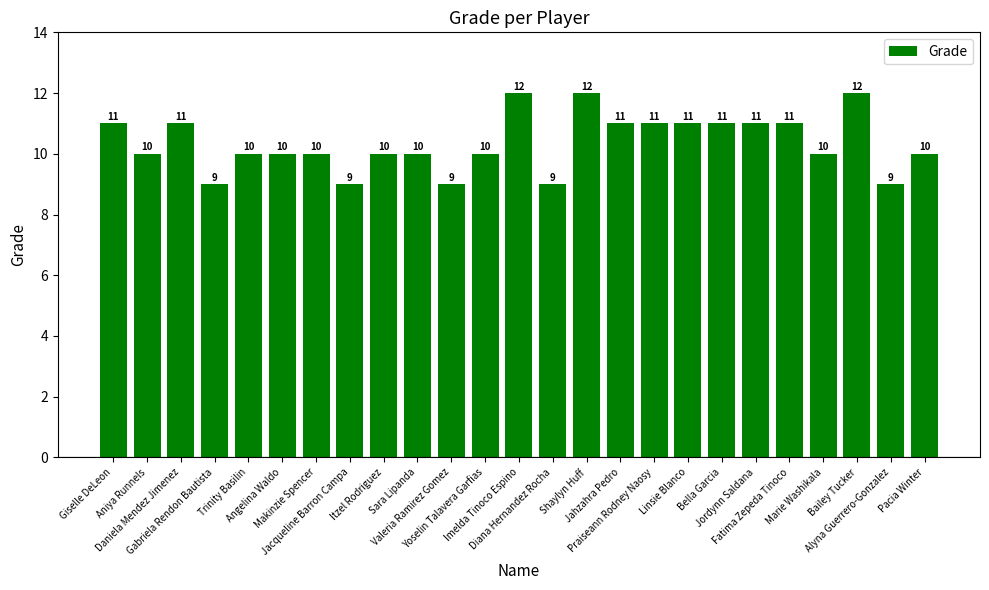

The chart shows a value of 11 at Linsie Blanco. True or false?

True